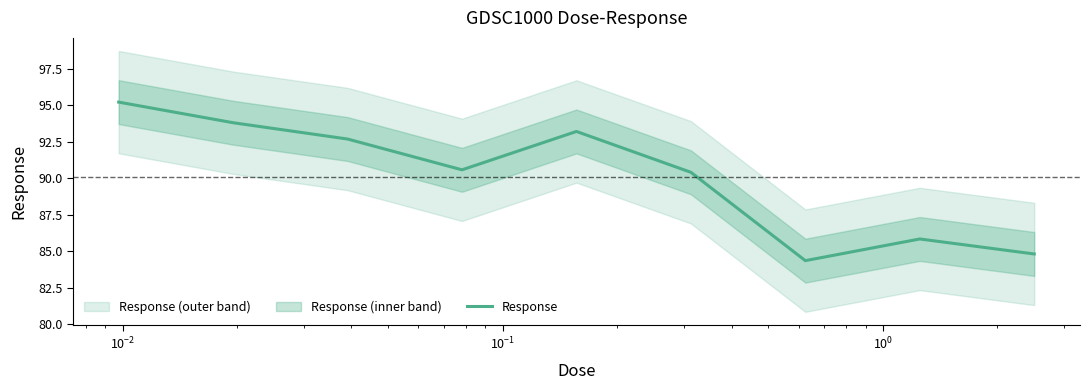

Reading left to right, what are all the values shown in this chart?

95.2	93.8	92.7	90.6	93.2	90.4	84.4	85.8	84.8